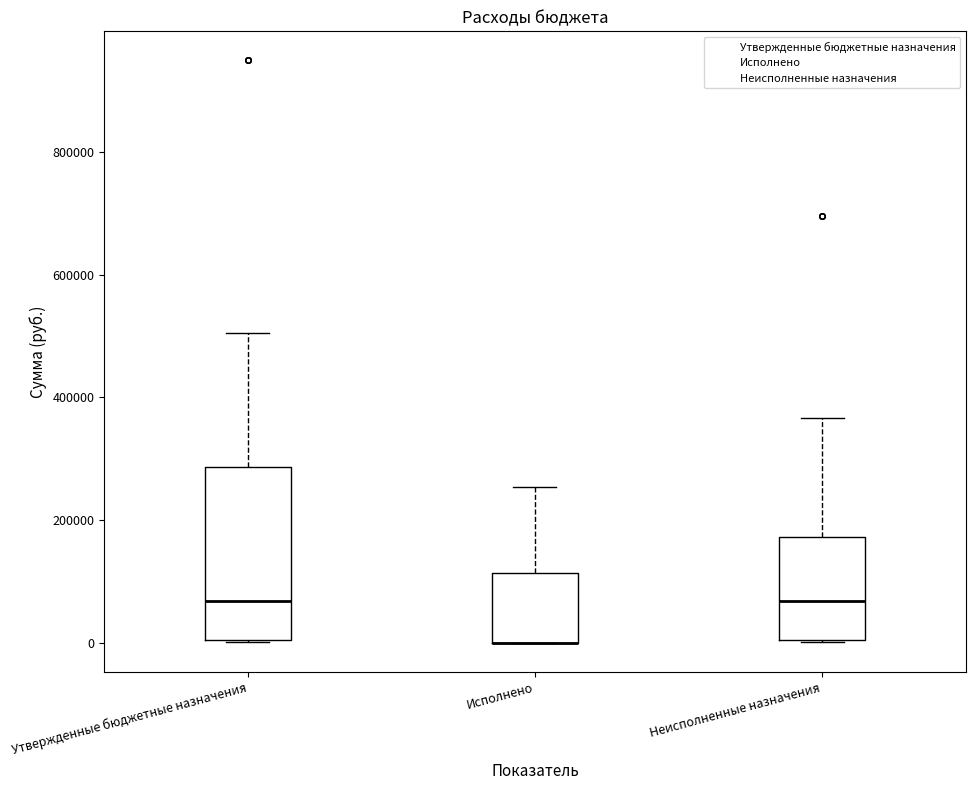

Where does the upper whisker of the box for Исполнено end on the y-axis? The values are not printed on the chart, so give them approximately, as read against the axis.

260000